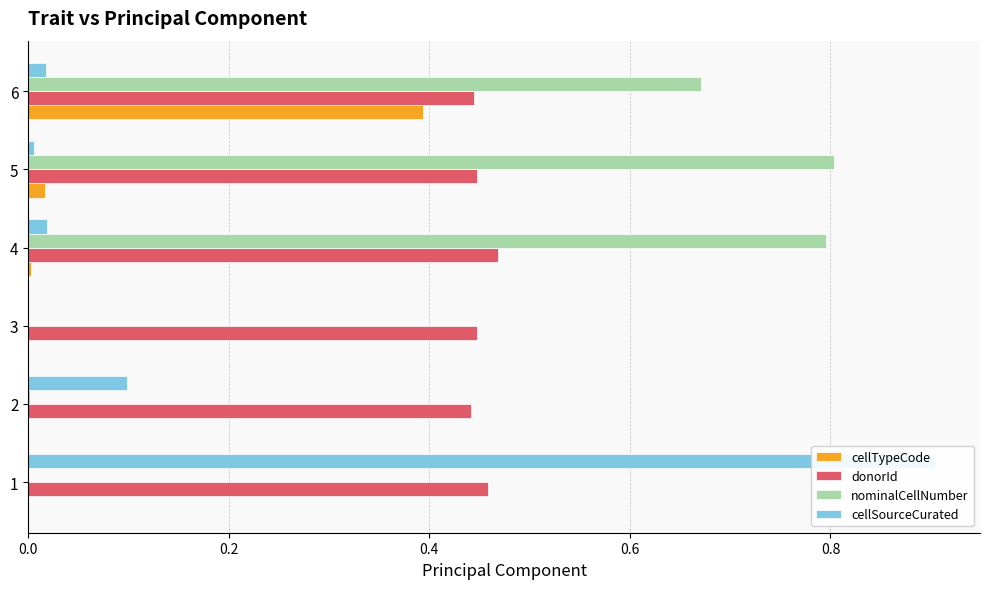

How many bars are there in each group?

4